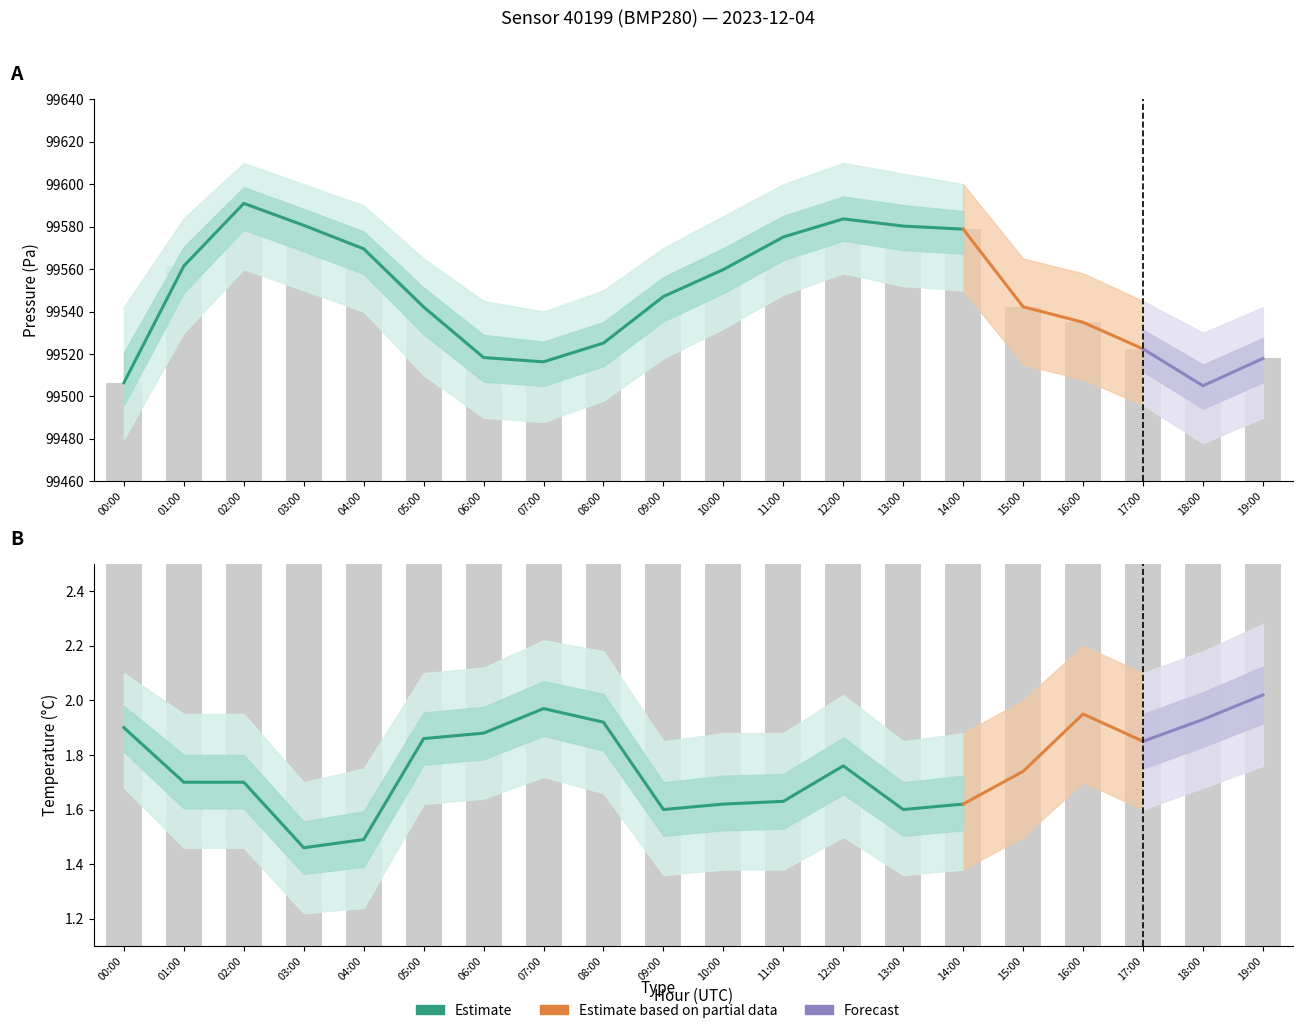

Are the bars grouped side by side (vs. stacked)?

Yes